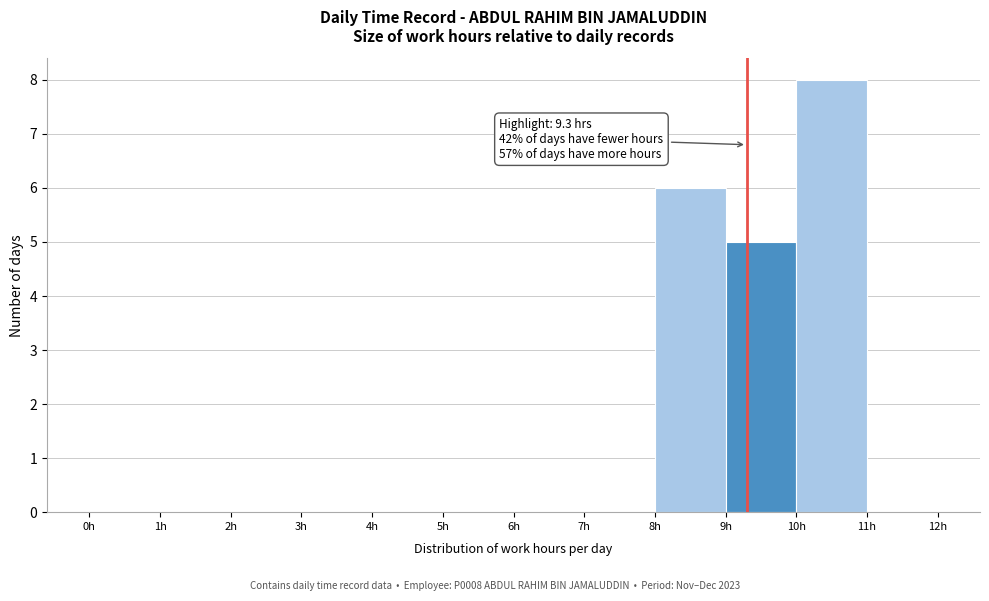

Over which range of the x-axis is the bar tallest?

10 to 11